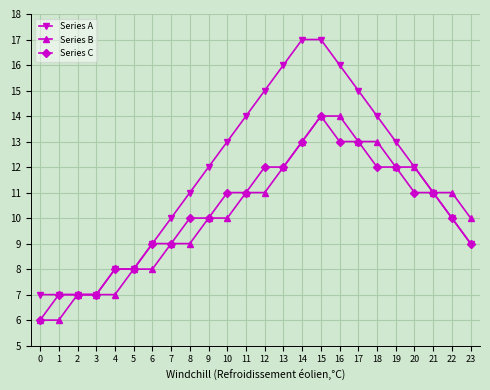

What is the average value of the Series A series?

12